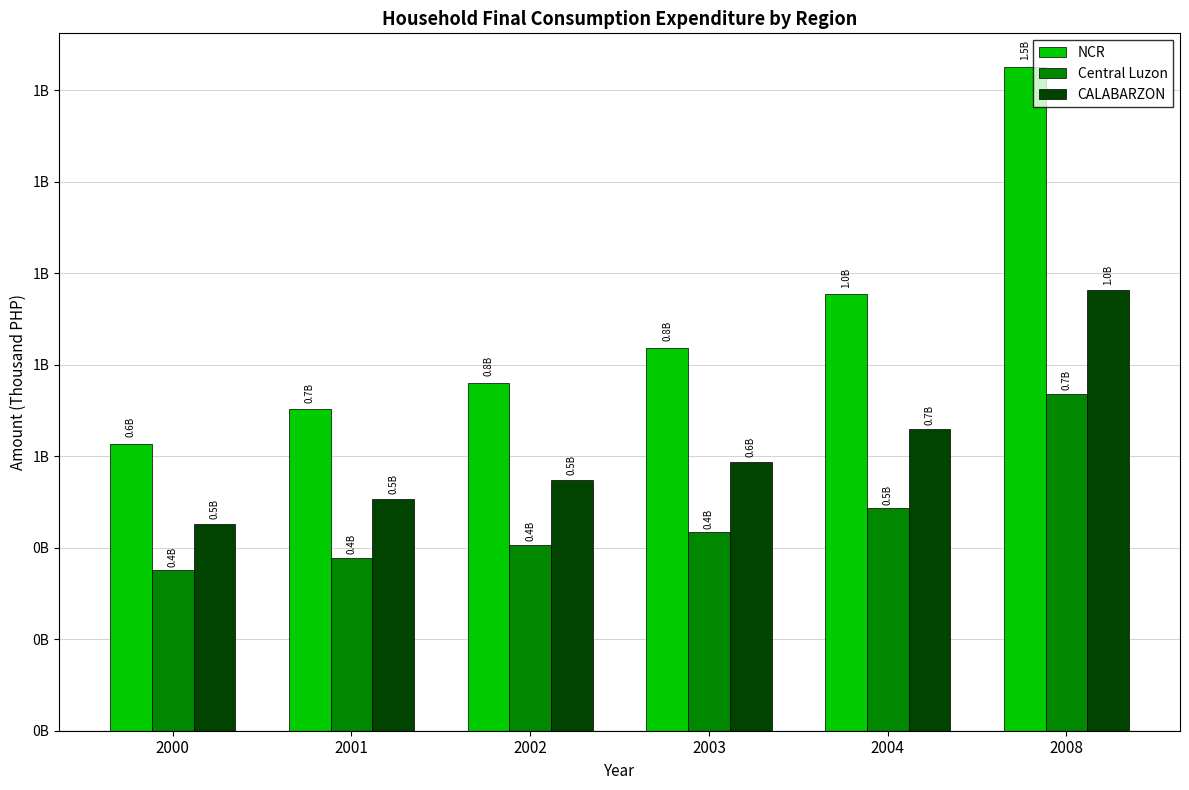

List the series in order of their overall mean, highest first.

NCR, CALABARZON, Central Luzon